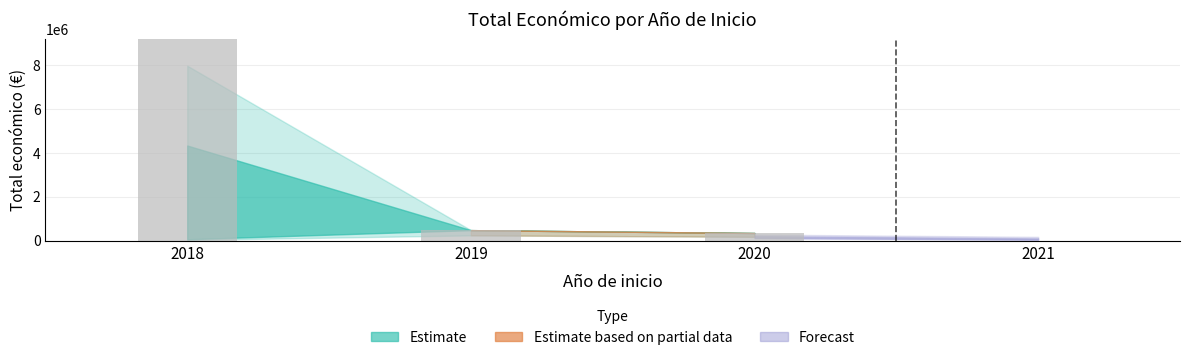

What is the value of the 1st bar from the left?

26023022